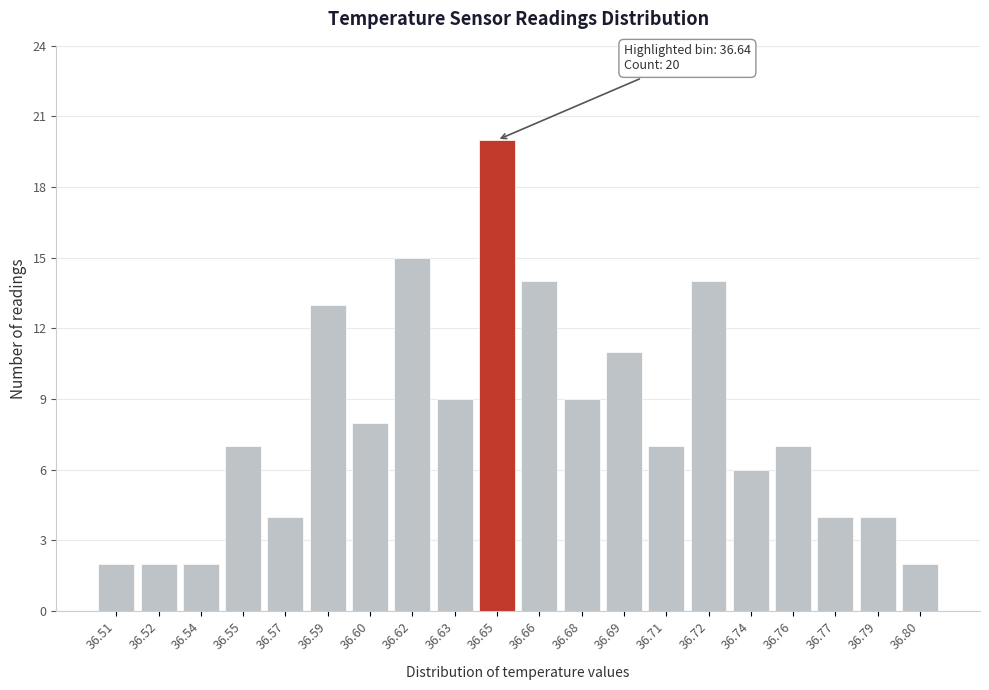

Reading left to right, transcribe all the data shown in this chart.

36.51=2	36.52=2	36.54=2	36.55=7	36.57=4	36.59=13	36.60=8	36.62=15	36.63=9	36.65=20	36.66=14	36.68=9	36.69=11	36.71=7	36.72=14	36.74=6	36.76=7	36.77=4	36.79=4	36.80=2